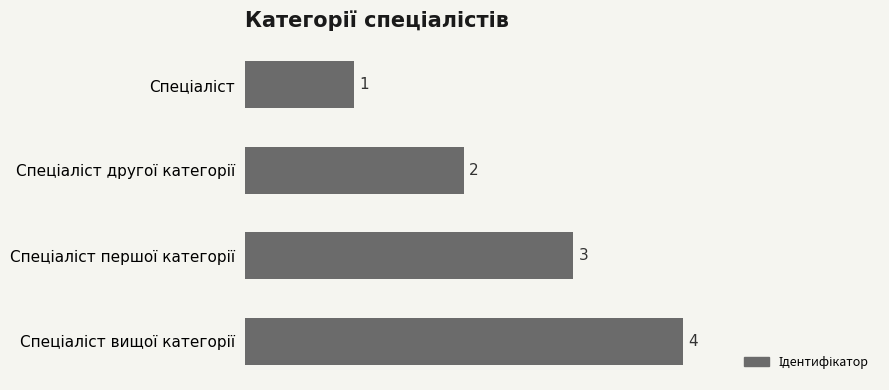

What is the maximum value shown in the chart?

4